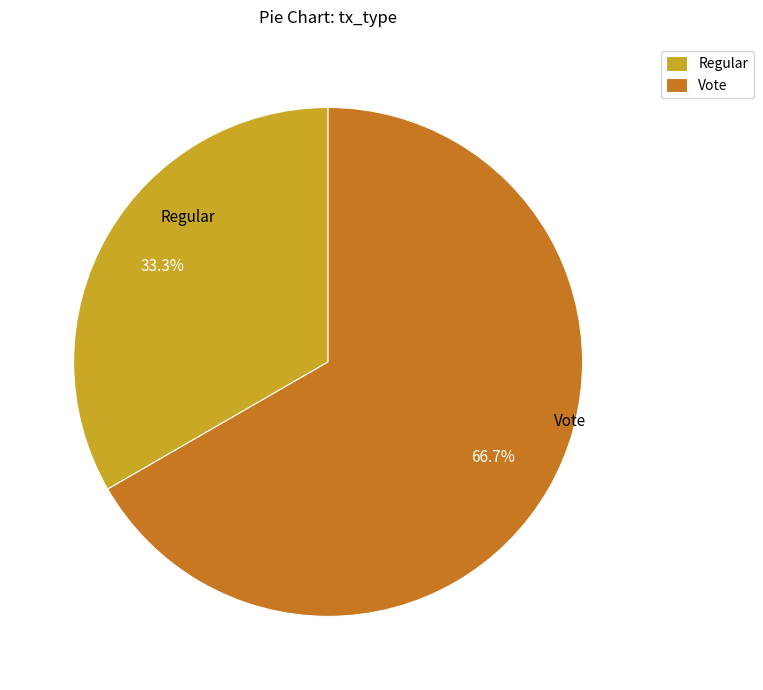

Which has a higher value, Vote or Regular?

Vote